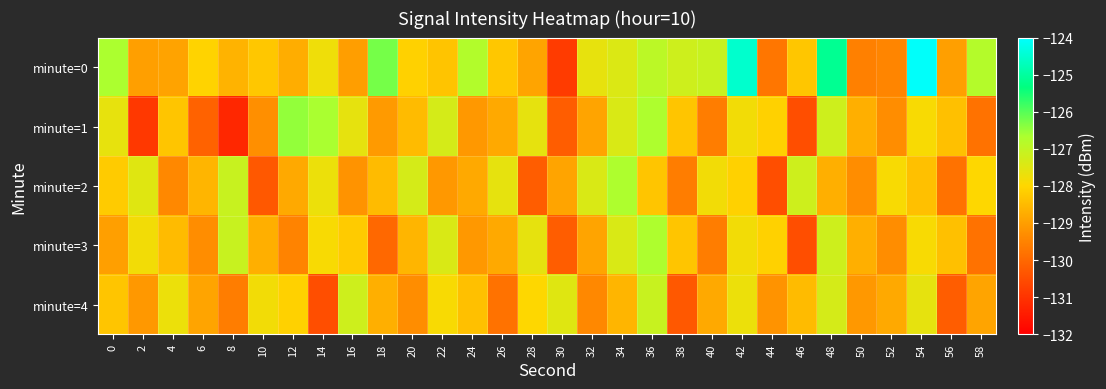

At 44, list the series in order from largest to smallest.

minute=1, minute=3, minute=4, minute=0, minute=2